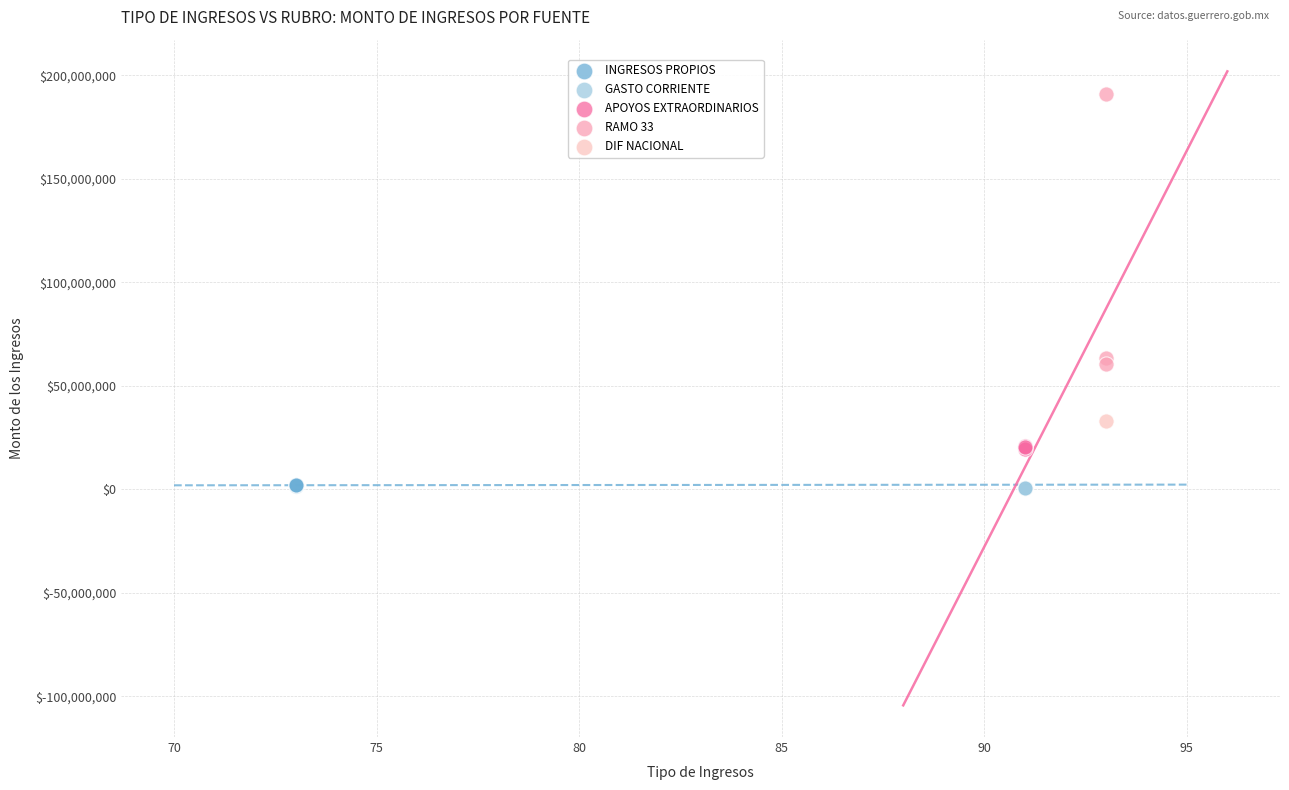

What are all the series names shown in the legend?

INGRESOS PROPIOS, GASTO CORRIENTE, APOYOS EXTRAORDINARIOS, RAMO 33, DIF NACIONAL